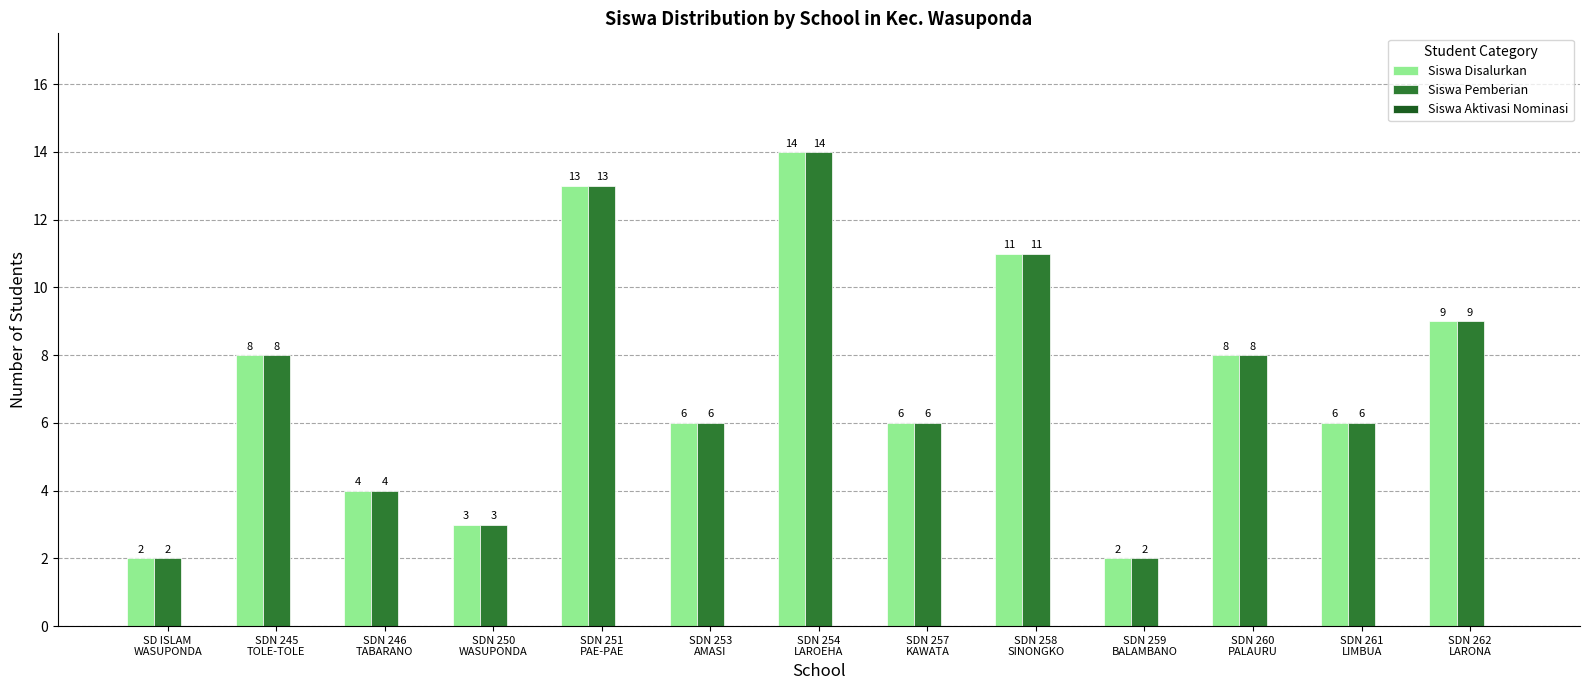

What is the difference between the Siswa Disalurkan values at SD ISLAM
WASUPONDA and SDN 260
PALAURU?

6